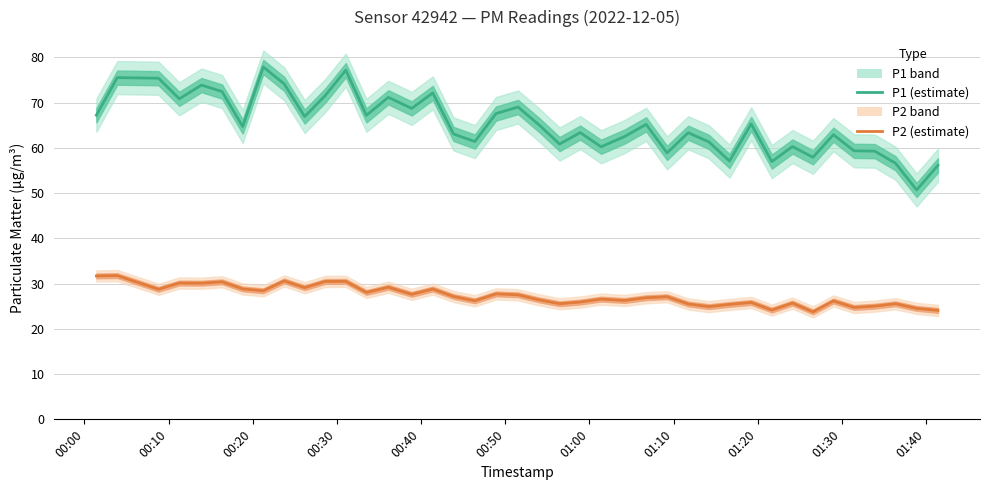

Where is the first local minimum for P2 (estimate)?

00:20